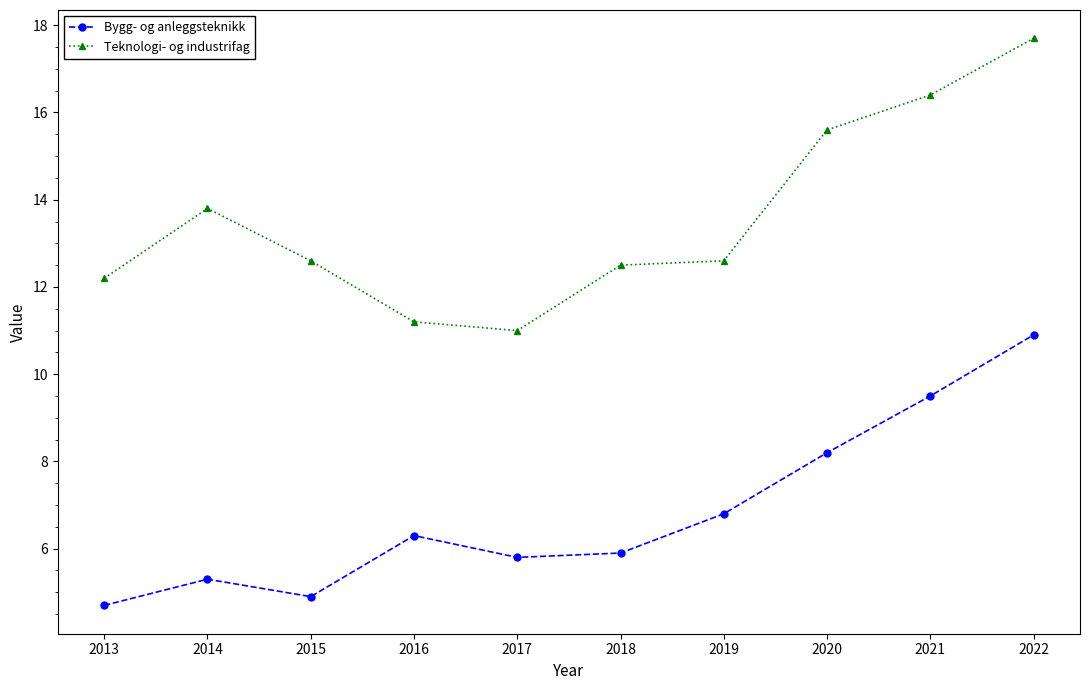

List the series in order of their peak value, highest first.

Teknologi- og industrifag, Bygg- og anleggsteknikk